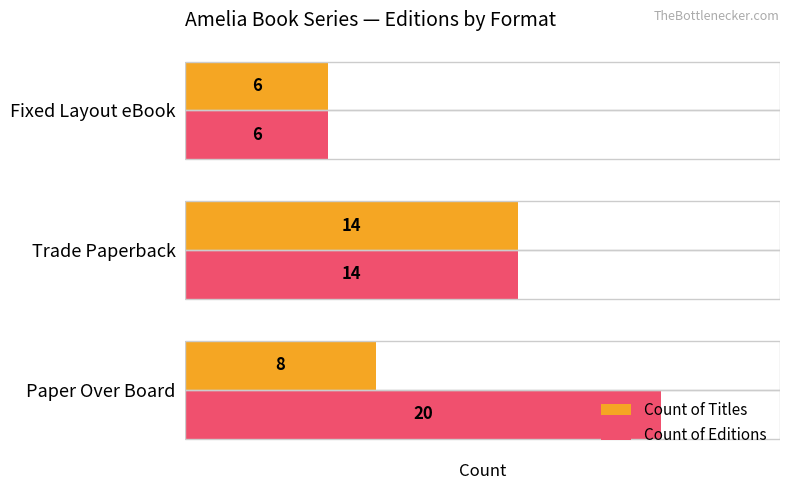

Which label corresponds to the smallest value in the chart?

Fixed Layout eBook